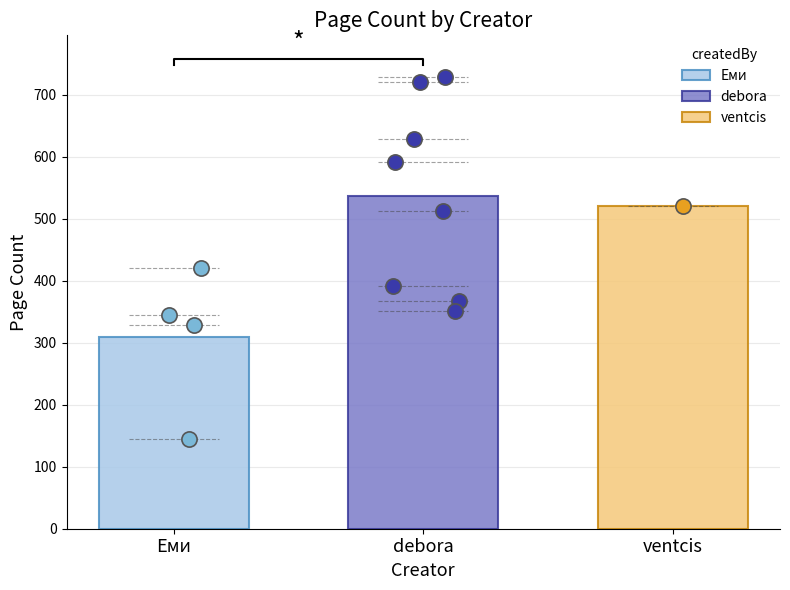

Which has a higher value, debora or debora?

debora